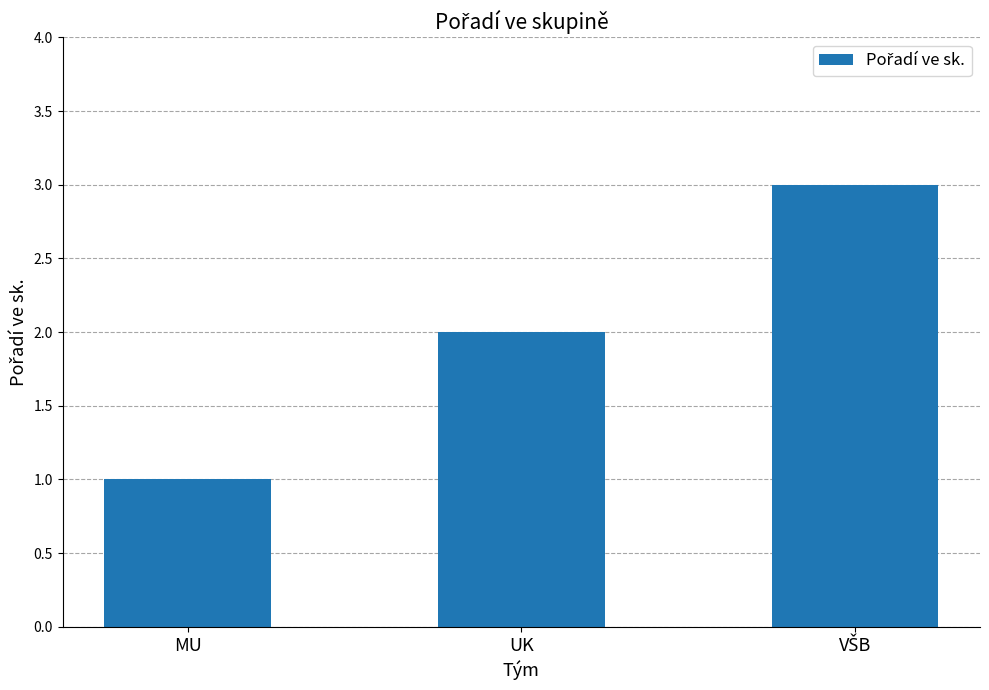

The value at UK is 2. True or false?

True